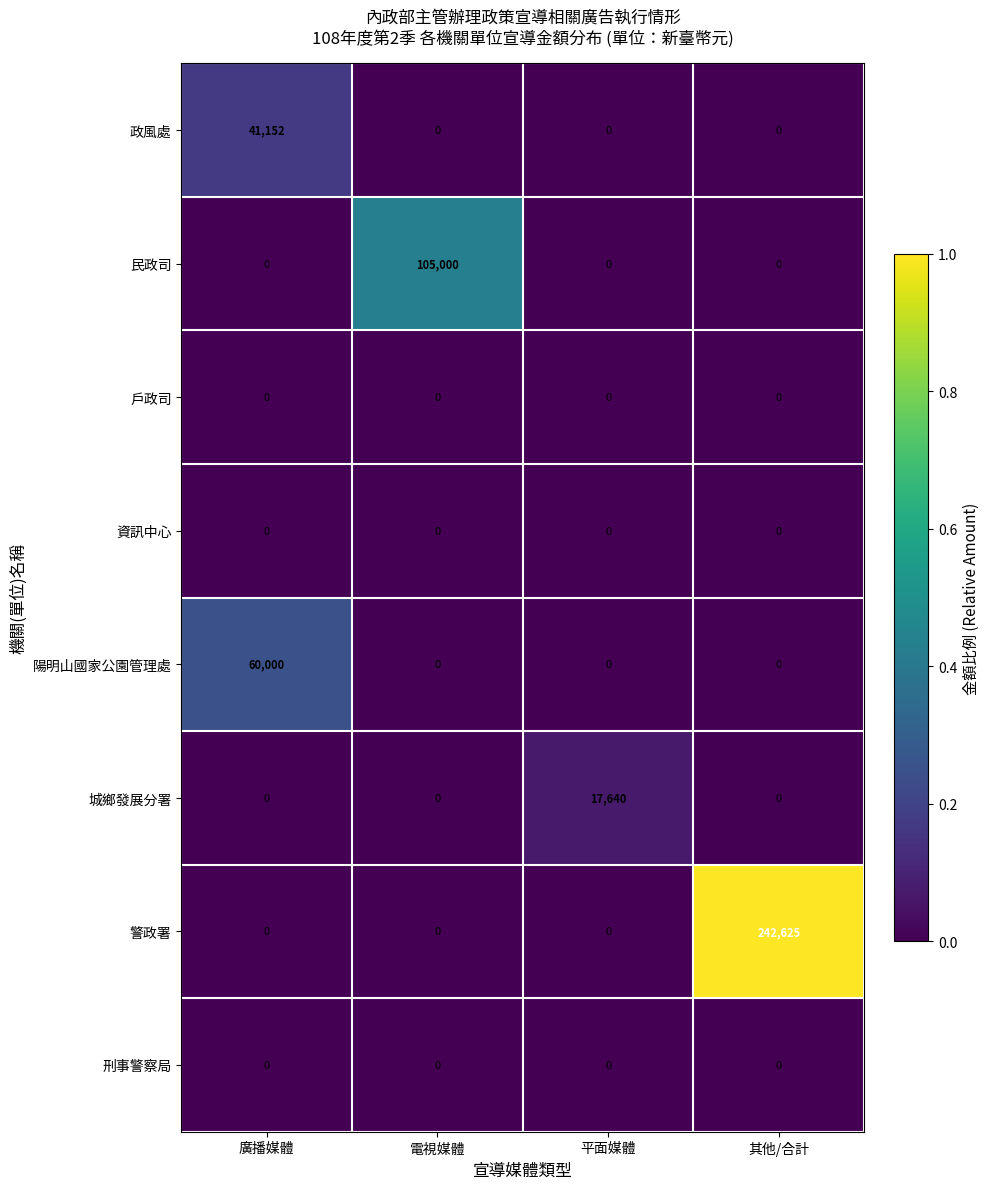

The 警政署 series shows 145382 at 電視媒體. True or false?

False